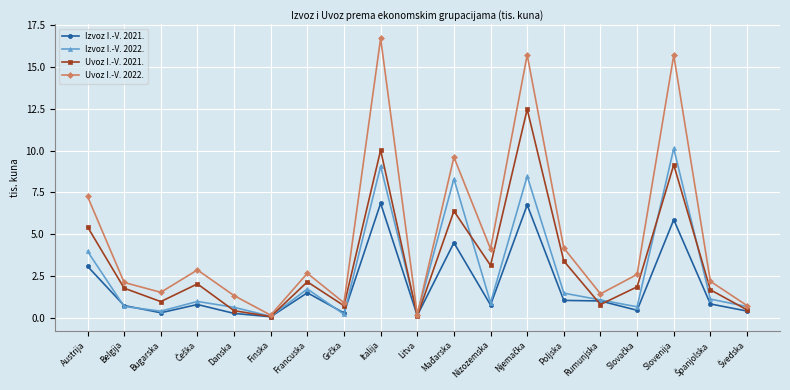

Does the chart display data point markers on the line(s)?

Yes